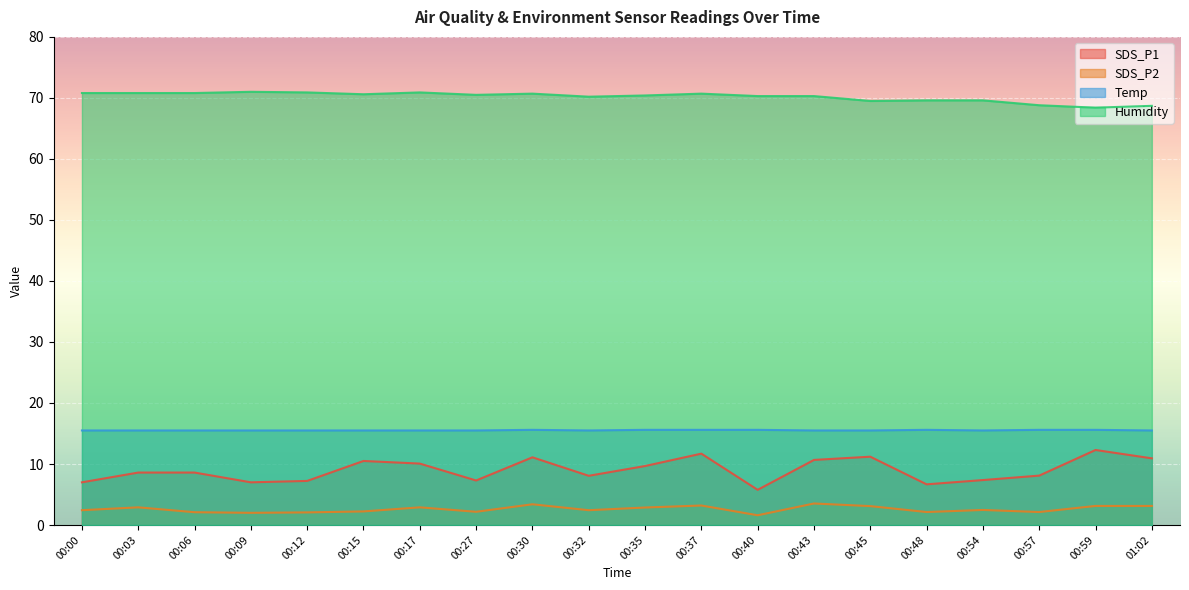

True or false: SDS_P2 has more than 0 points higher than both neighbors.

True